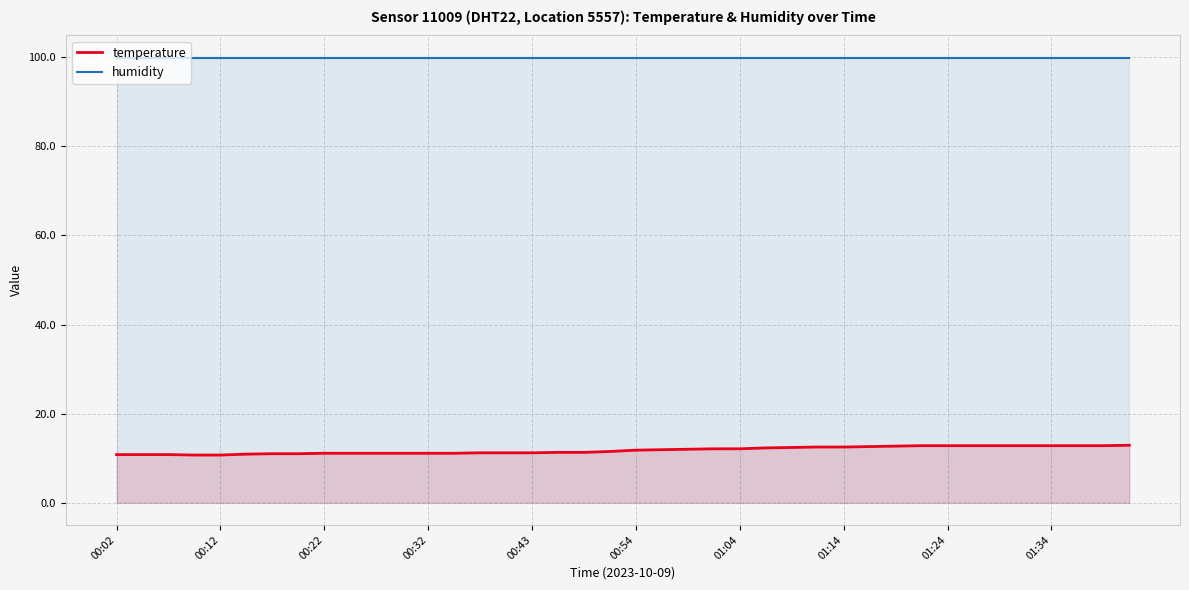

The humidity series shows 99.9 at 01:24. True or false?

True